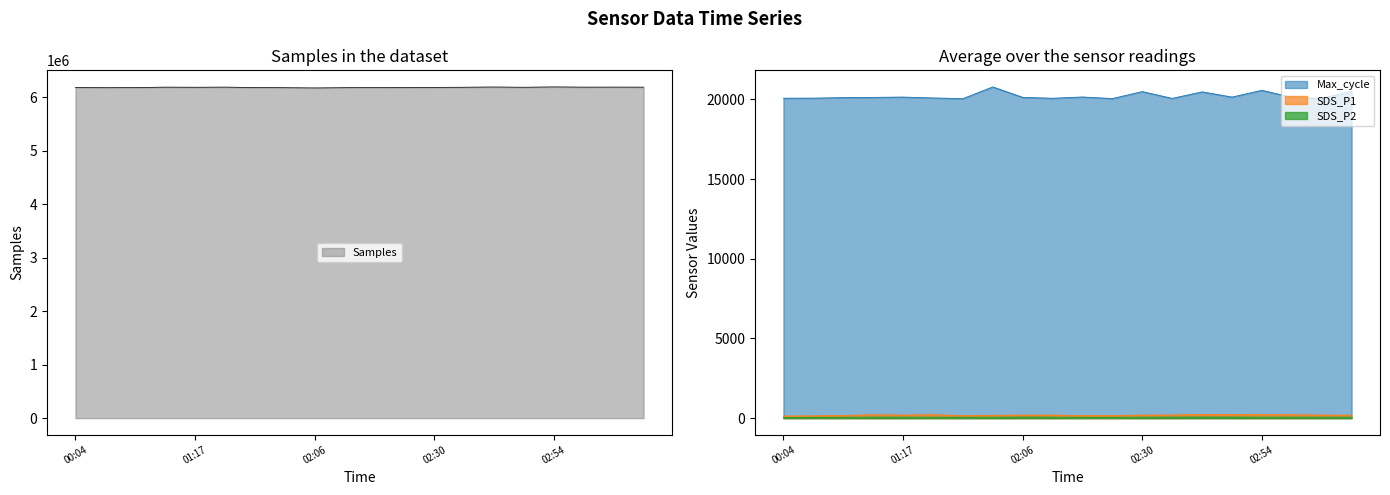

Reading left to right, list all the values displayed in this chart.

Samples: 00:04=6186548.0	00:22=6179998.0	00:40=6183069.0	00:58=6190864.0	01:17=6188804.0	01:35=6191415.0	01:51=6183264.0	02:00=6180172.0	02:06=6175884.0	02:12=6180319.0	02:18=6183199.0	02:24=6184261.0	02:30=6186186.0	02:36=6189158.0	02:42=6193619.0	02:48=6188723.0	02:54=6195253.0	03:00=6190864.0	03:06=6191503.0	03:12=6190770.0
SDS_P1: 00:04=130.3	00:22=143.2	00:40=168.2	00:58=209.4	01:17=192.3	01:35=211.0	01:51=161.8	02:00=178.6	02:06=192.0	02:12=192.7	02:18=162.1	02:24=164.2	02:30=193.3	02:36=195.4	02:42=231.0	02:48=222.2	02:54=215.6	03:00=209.4	03:06=192.5	03:12=185.5
SDS_P2: 00:04=44.9	00:22=49.1	00:40=54.5	00:58=61.3	01:17=60.2	01:35=57.4	01:51=55.7	02:00=58.0	02:06=63.2	02:12=61.7	02:18=53.0	02:24=53.4	02:30=60.7	02:36=62.4	02:42=67.5	02:48=64.1	02:54=59.1	03:00=61.3	03:06=58.8	03:12=59.7
Max_cycle: 00:04=20069.0	00:22=20073.0	00:40=20104.0	00:58=20120.0	01:17=20139.0	01:35=20084.0	01:51=20042.0	02:00=20778.0	02:06=20121.0	02:12=20065.0	02:18=20145.0	02:24=20046.0	02:30=20484.0	02:36=20057.0	02:42=20467.0	02:48=20139.0	02:54=20565.0	03:00=20120.0	03:06=20054.0	03:12=20504.0